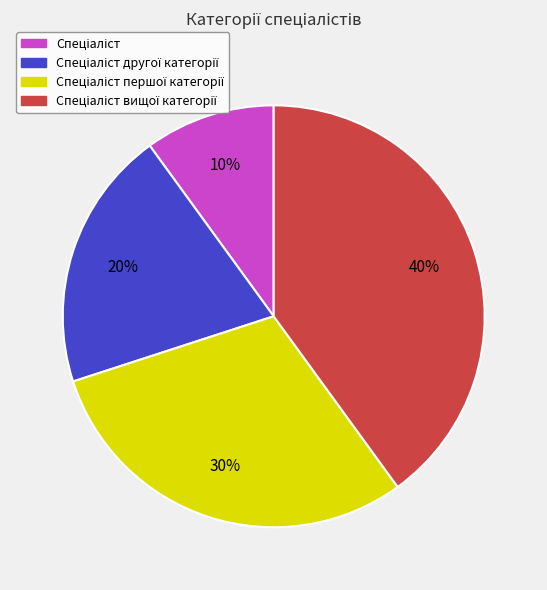

How many segments does this pie chart have?

4